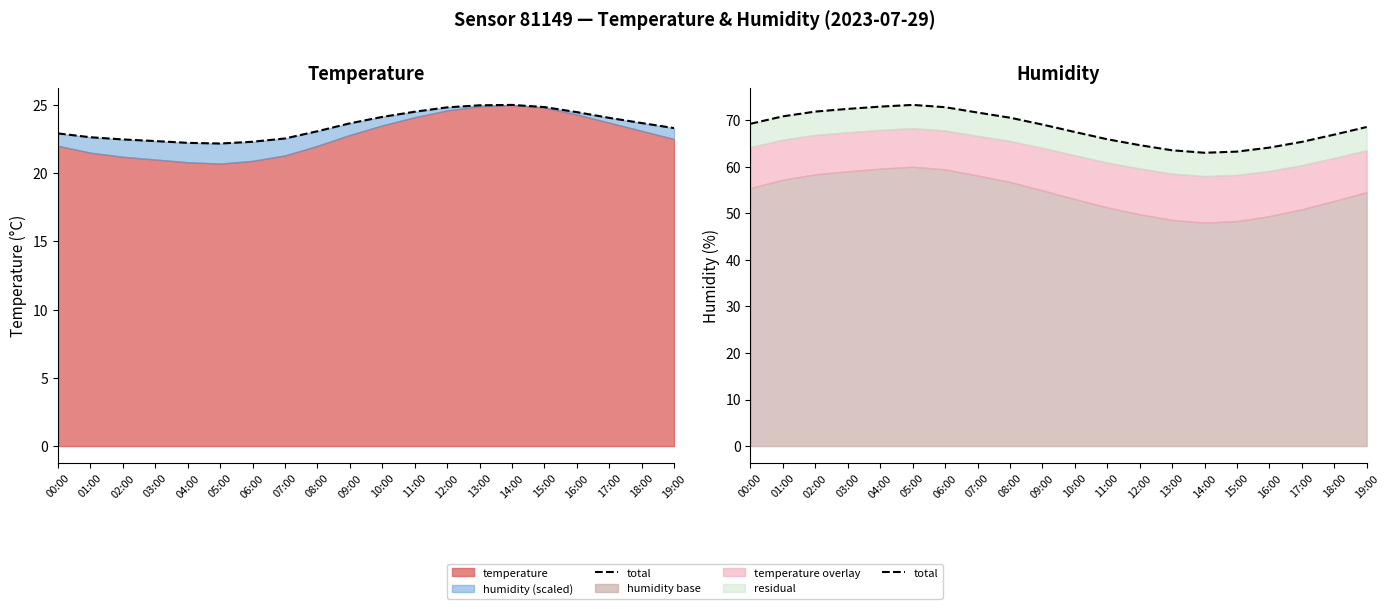

Which category has the highest value across all series?

05:00